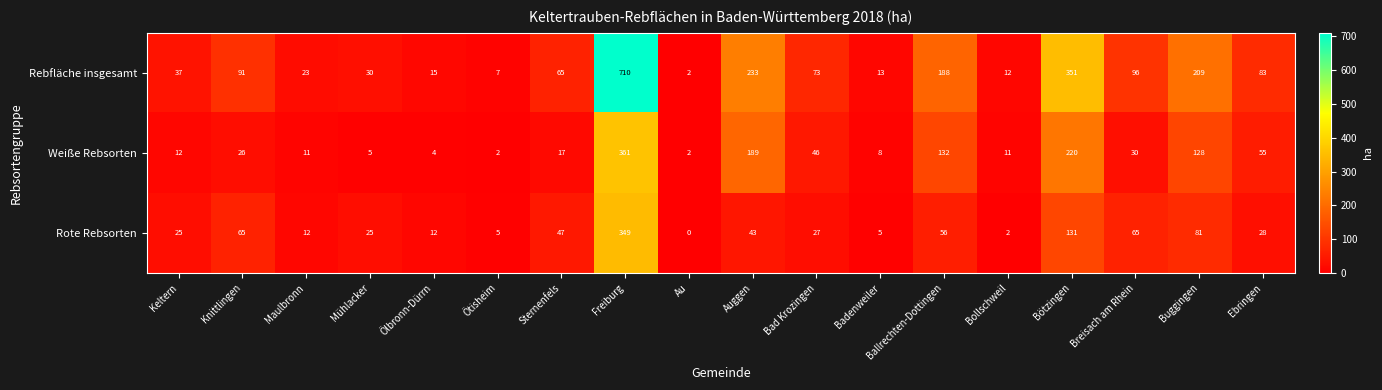

What is the average value of the Rote Rebsorten series?

54